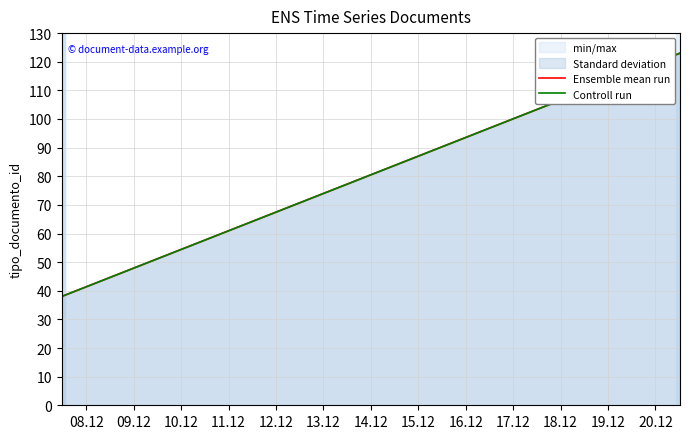

What is the maximum value for Controll run?

123